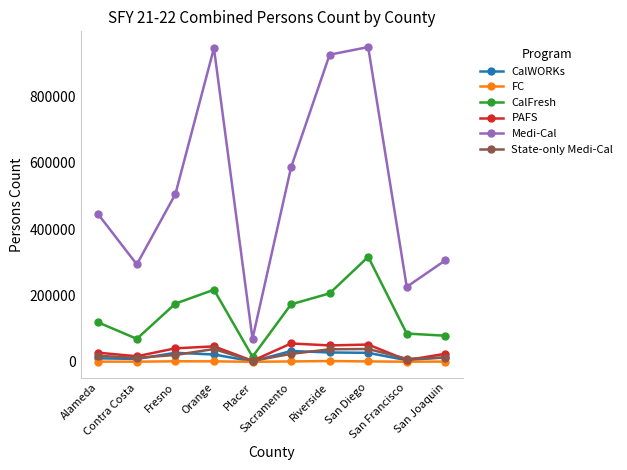

What is the label of the 2nd point from the right?

San Francisco